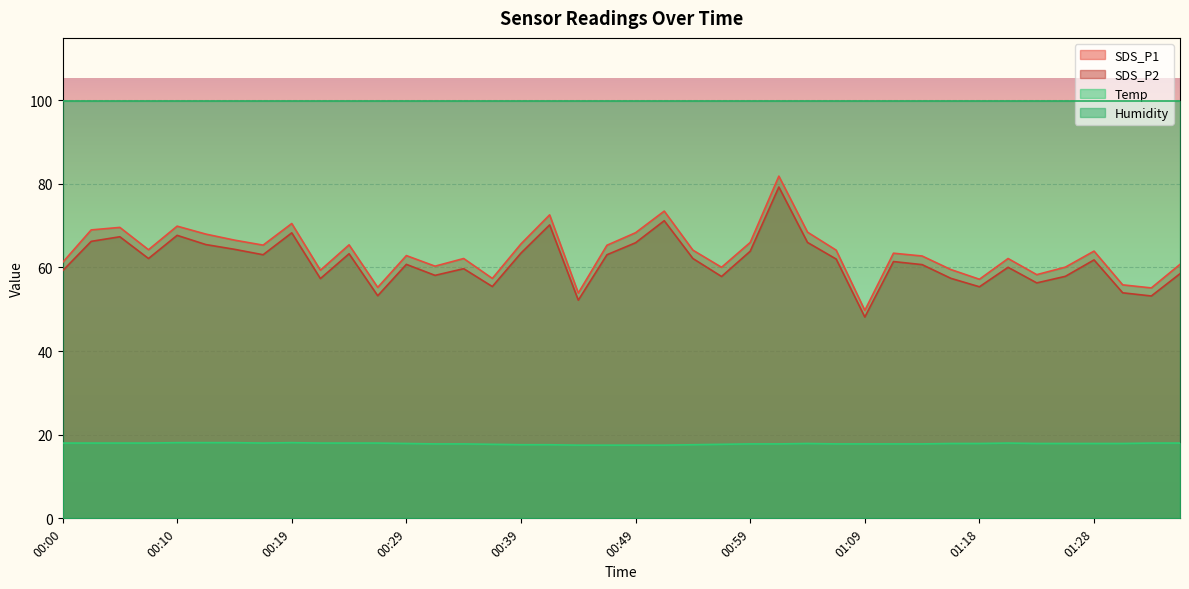

True or false: Humidity and Temp intersect in this chart.

False